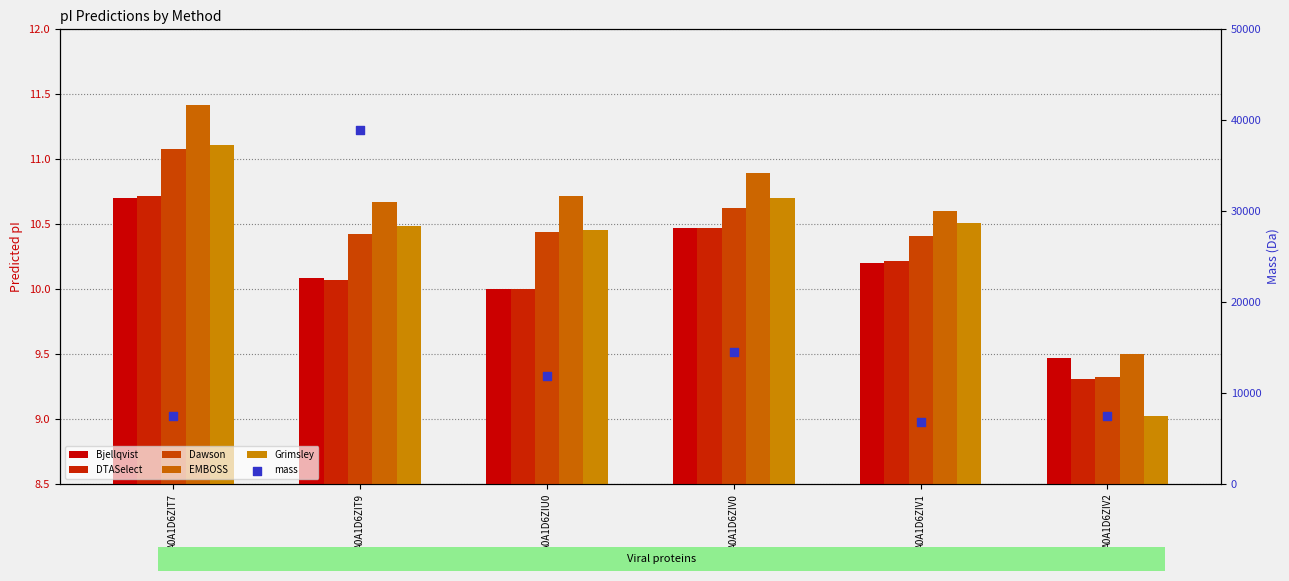

Which series reaches the minimum Y coordinate?

Grimsley